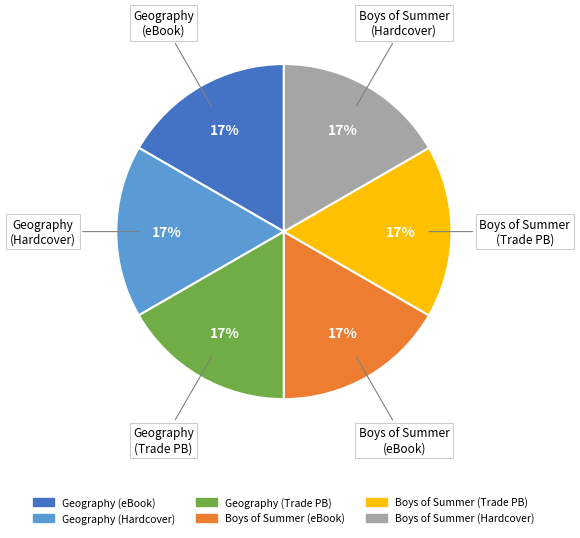

Is there any slice that represents more than half of the pie?

No